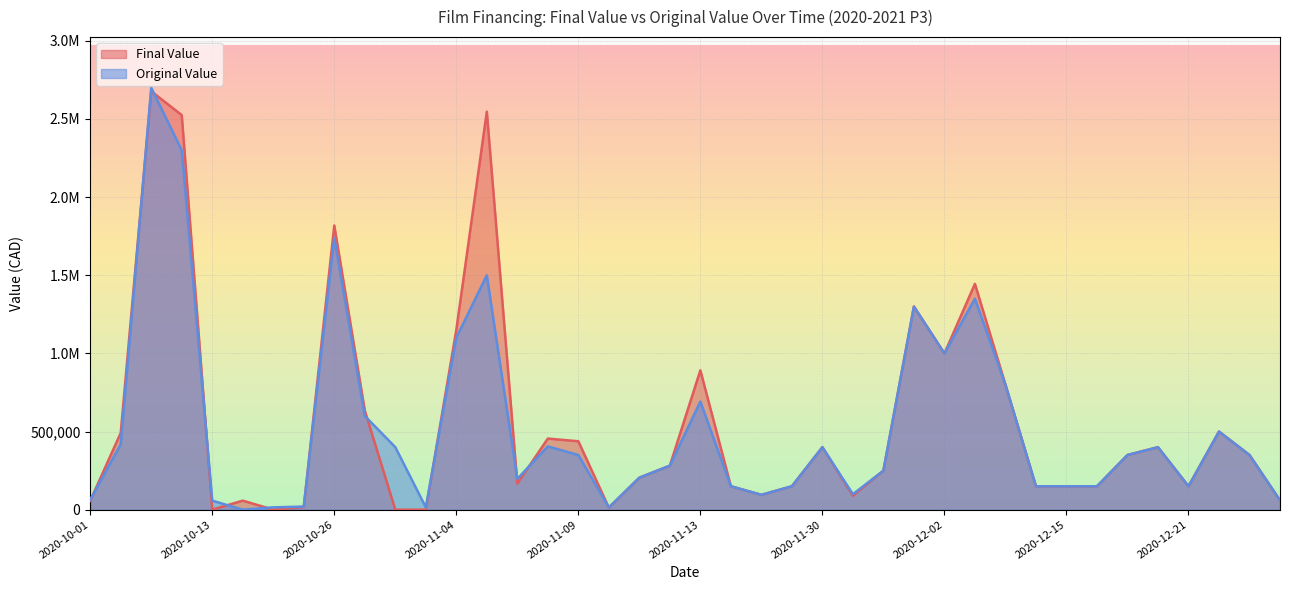

Is the value of Original Value at 2020-10-30 greater than the value of Final Value at 2020-12-02?

No